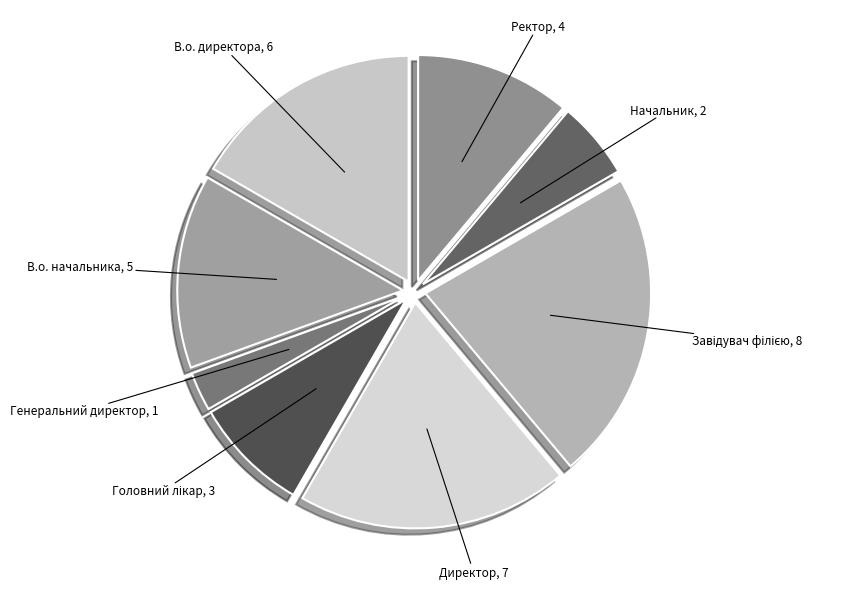

Between Директор and Ректор, which is larger?

Директор